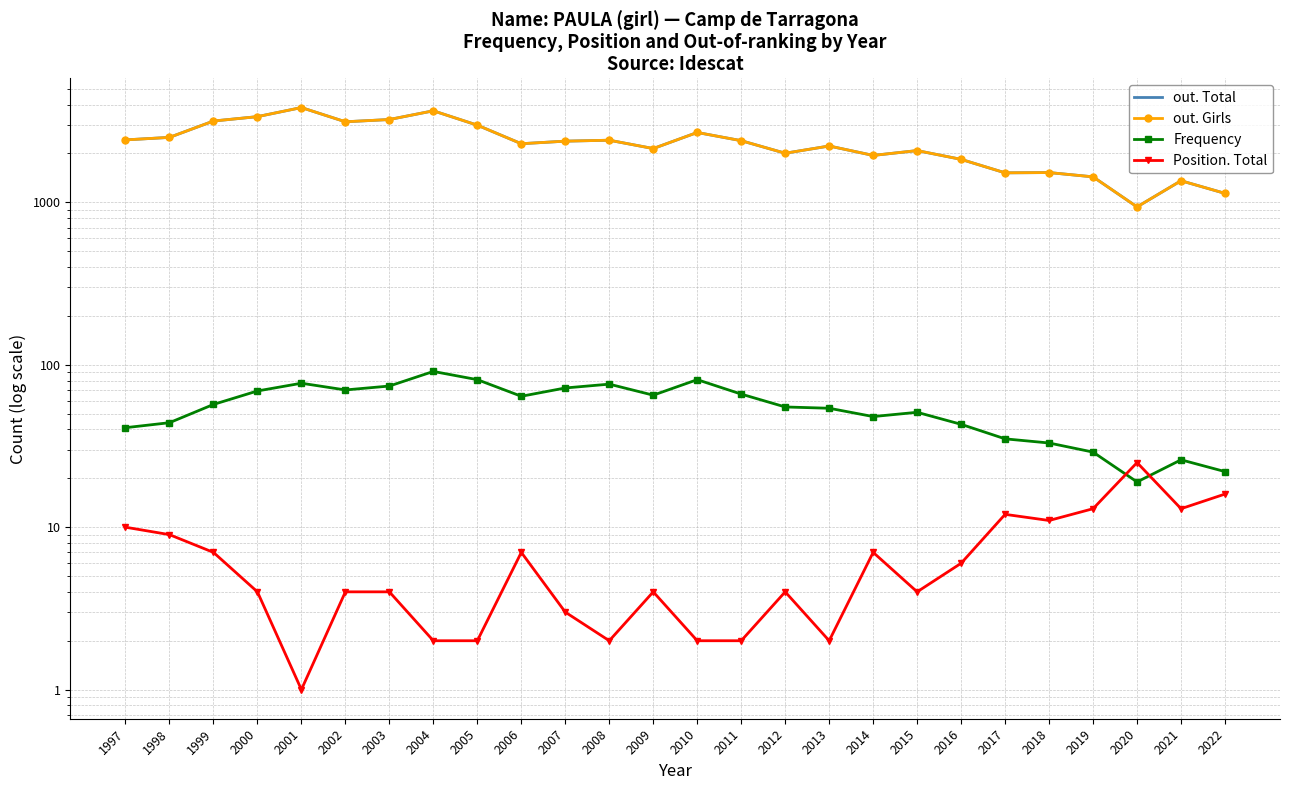

What is the maximum value shown in the chart?

3835